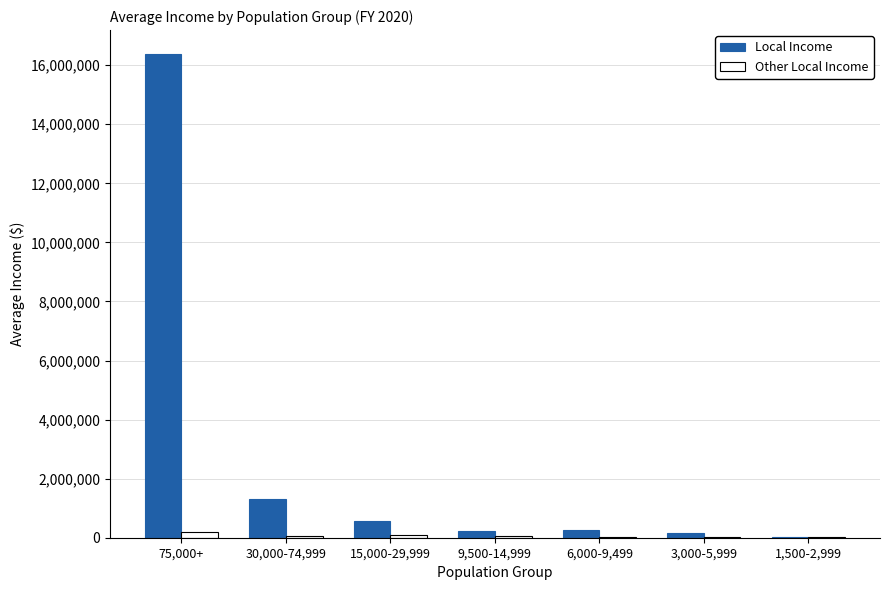

Where does the Other Local Income series first go above 51894?

75,000+